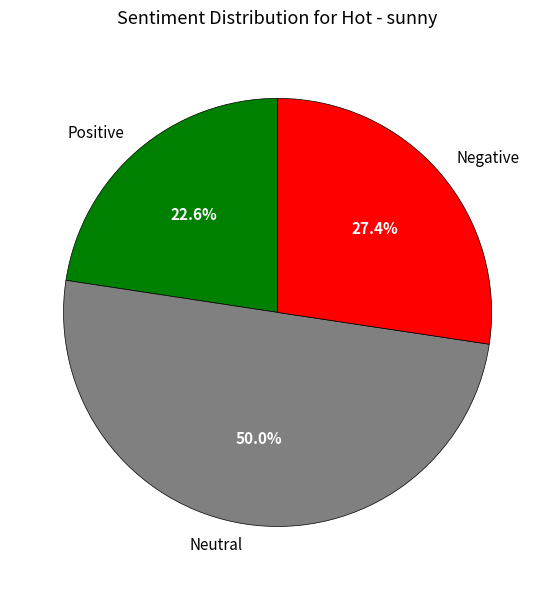

Combined, do Negative and Neutral account for over 50%?

Yes